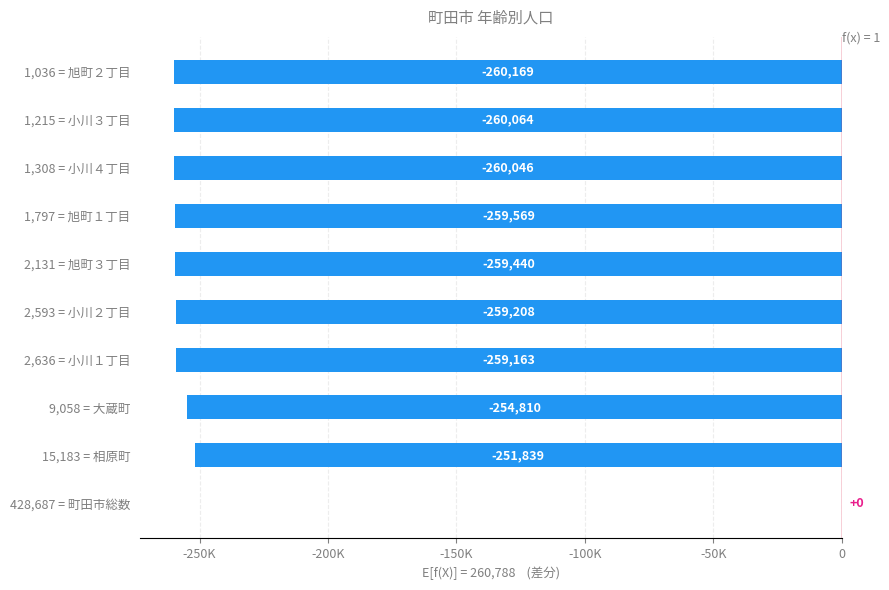

Are the bars horizontal?

Yes